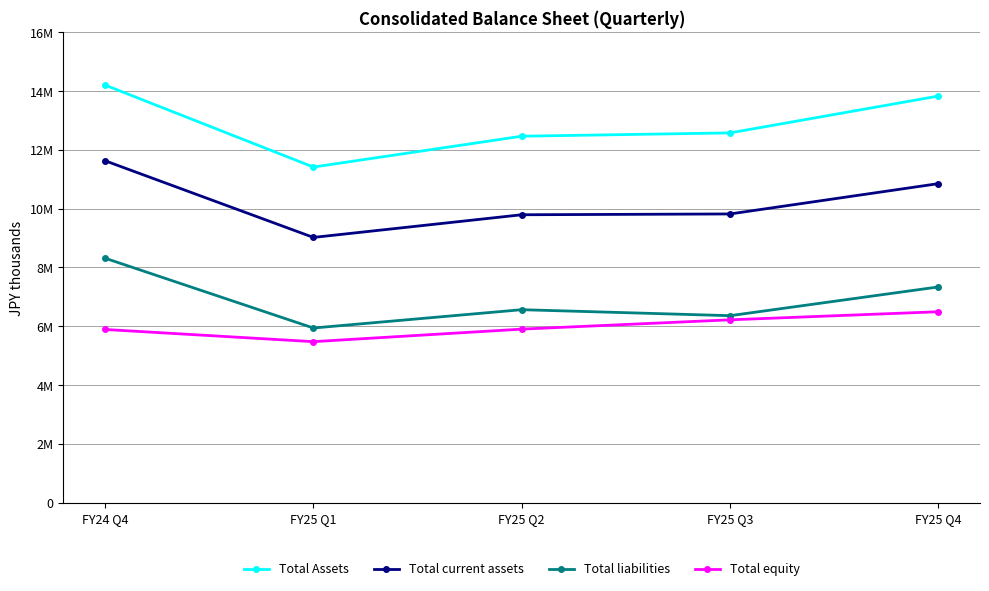

Does the chart have visible grid lines?

Yes